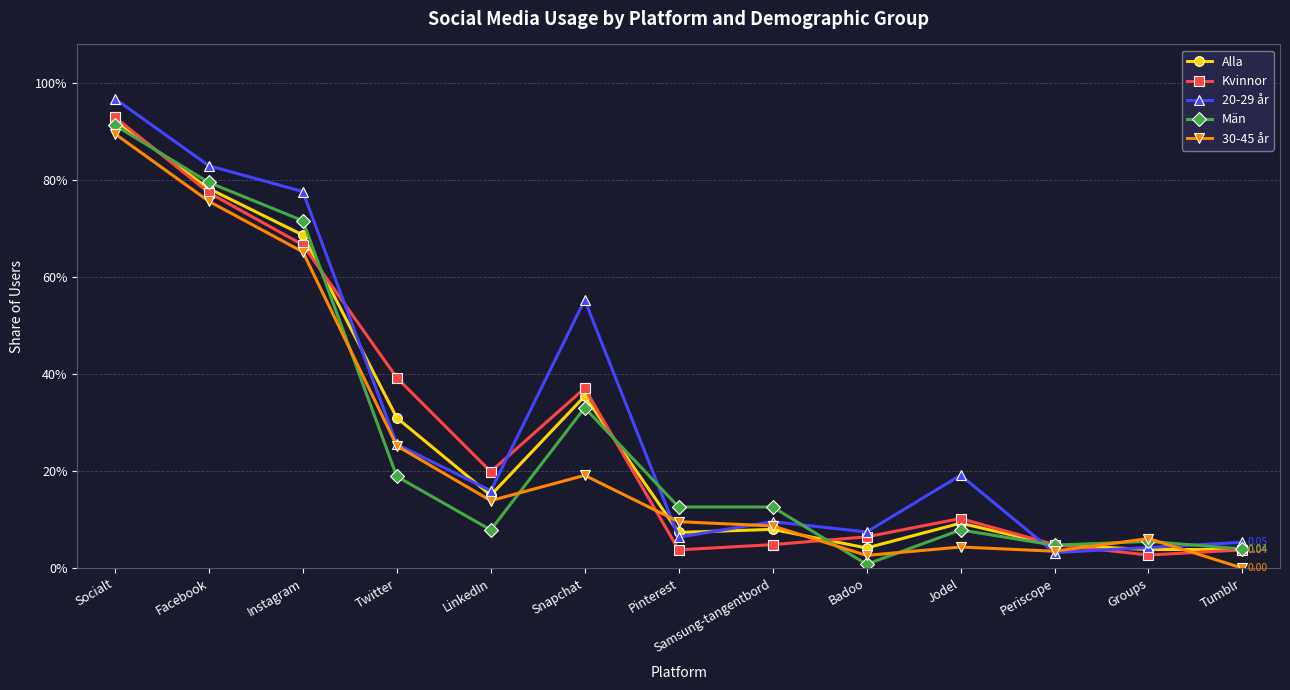

What are all the series names shown in the legend?

Alla, Kvinnor, 20-29 år, Män, 30-45 år